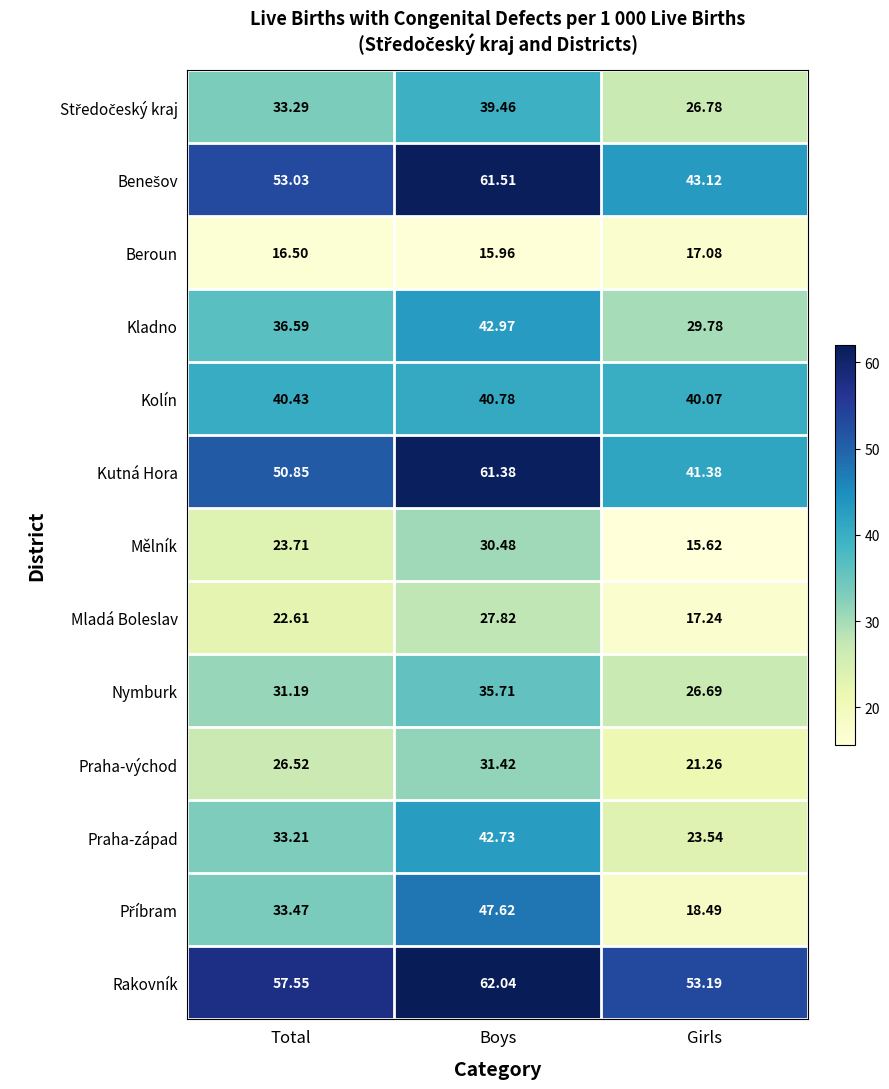

Which category has the highest value in the Praha-západ series?

Boys